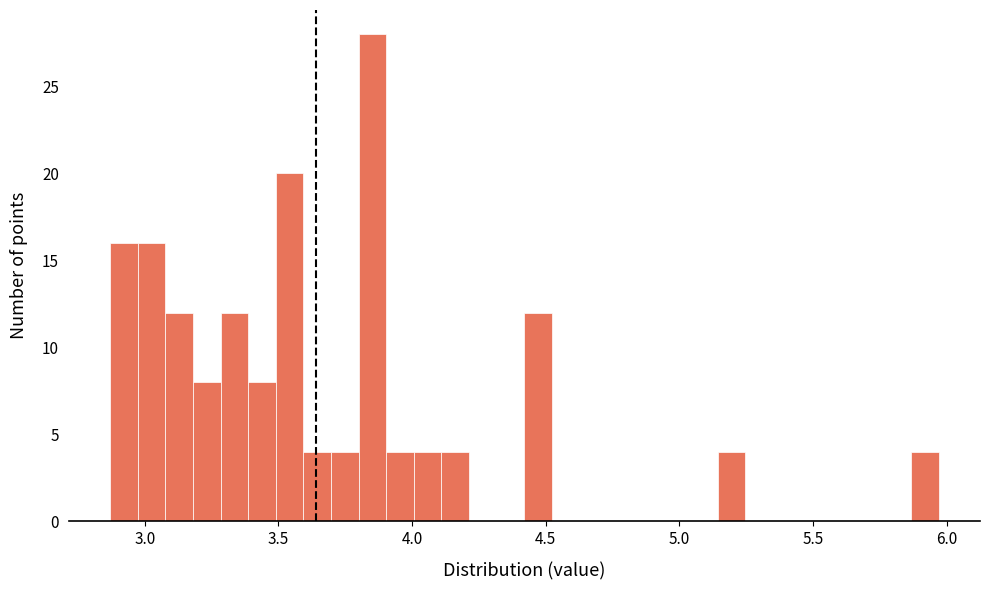

Read against the x-axis, roughly where is the centre of the tallest bar?

3.85